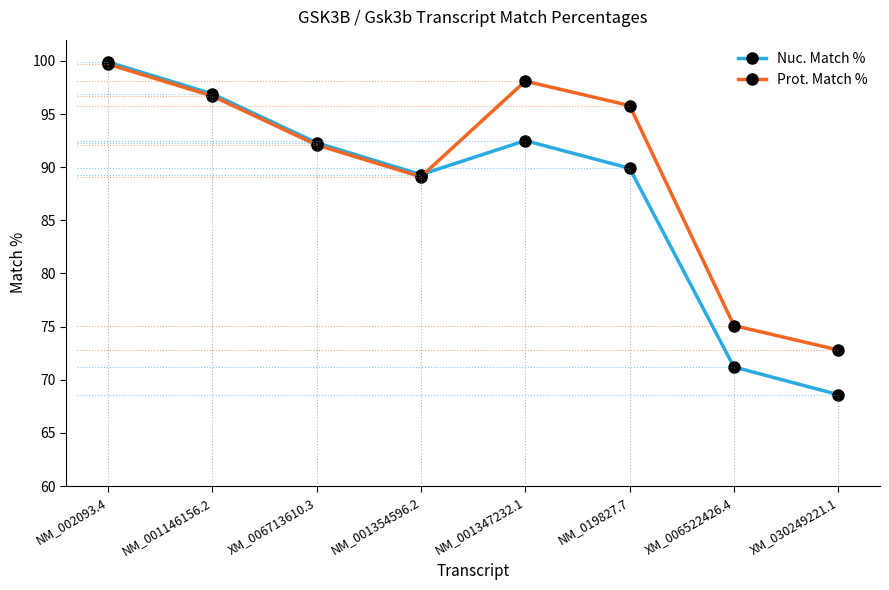

Which series has the largest total across all categories?

Prot. Match %